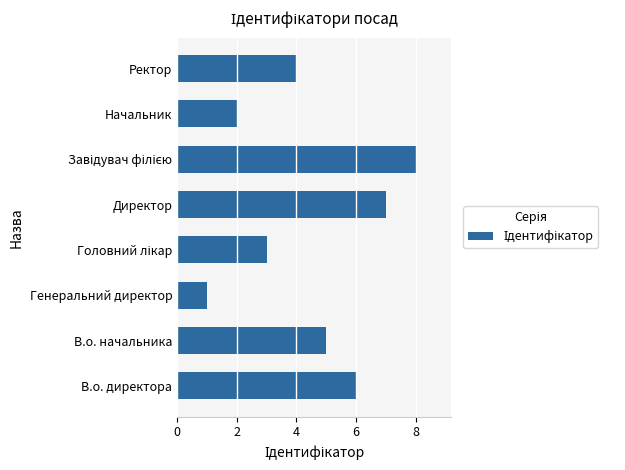

The value at В.о. директора is 3. True or false?

False